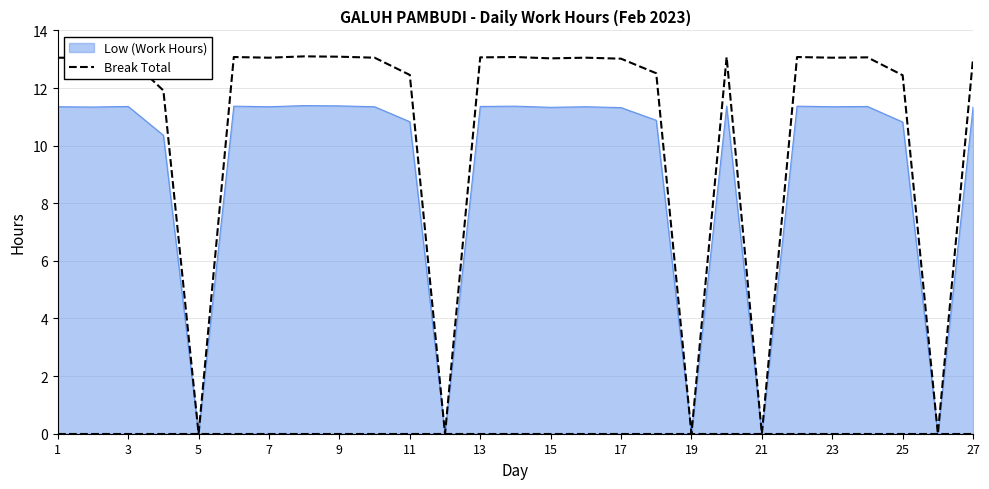

True or false: the data shows 13.0 at 17.

True